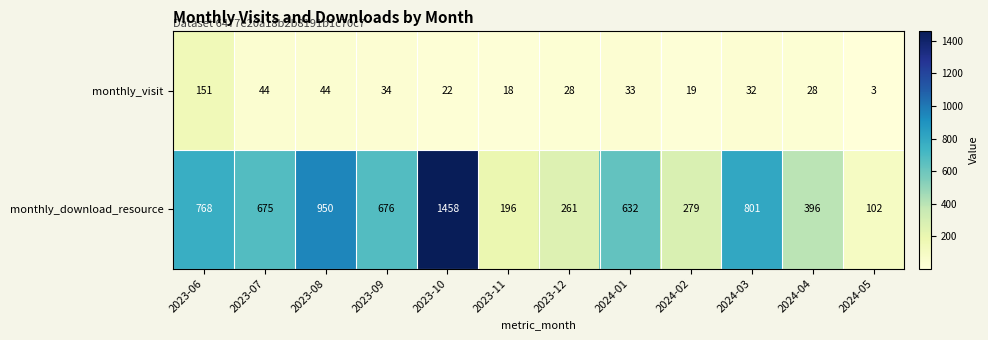

What is the approximate value of monthly_download_resource at 2023-11, to the nearest 10?

200